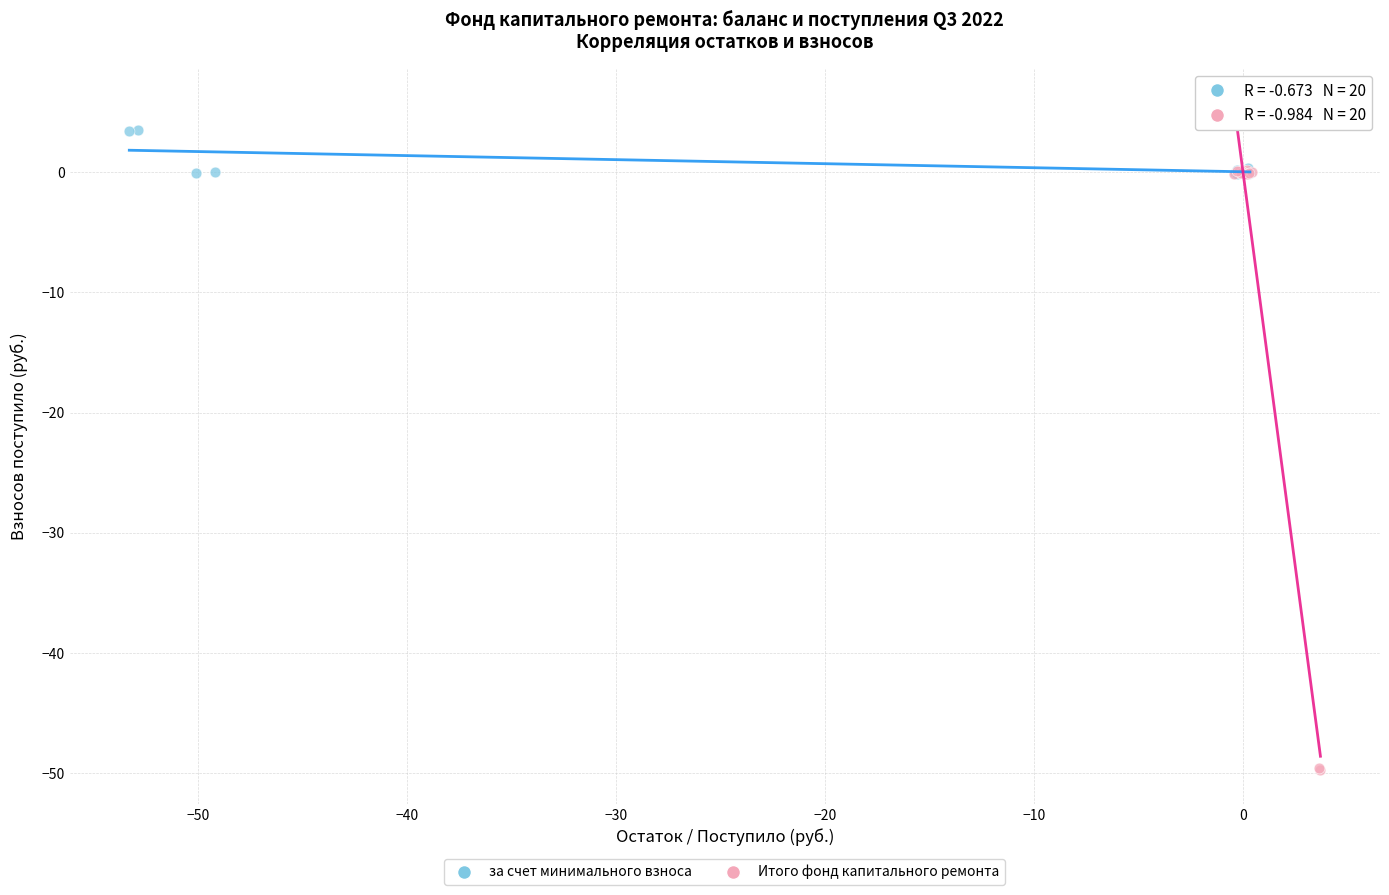

Which series contains the lowest Y value?

Итого фонд капитального ремонта